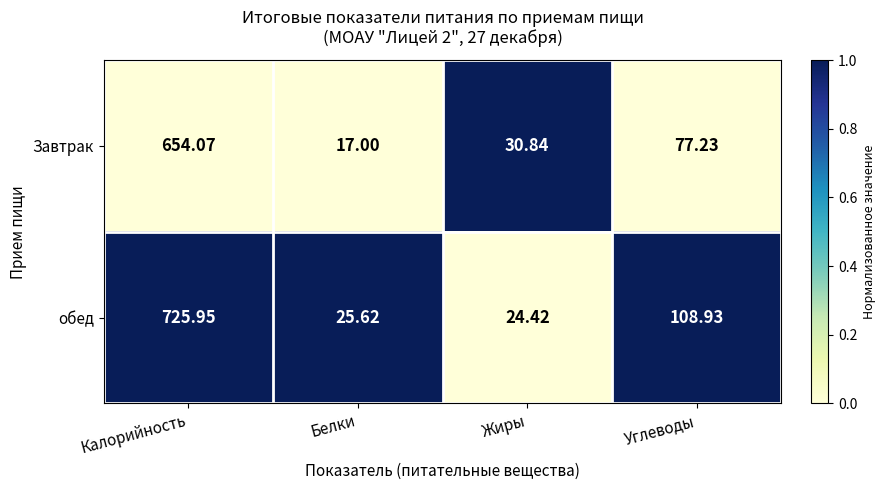

What is the maximum value shown in the chart?

726.0